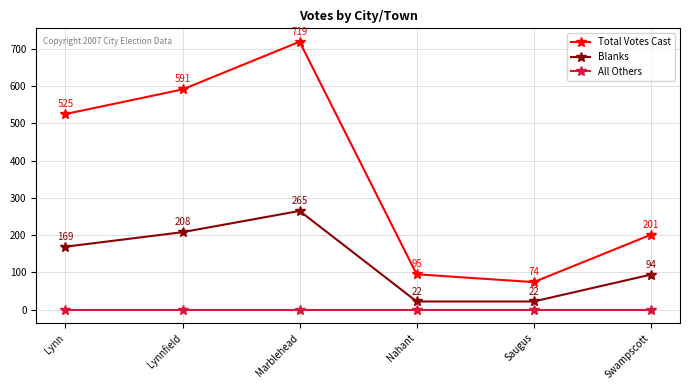

How many lines are shown in the chart?

3